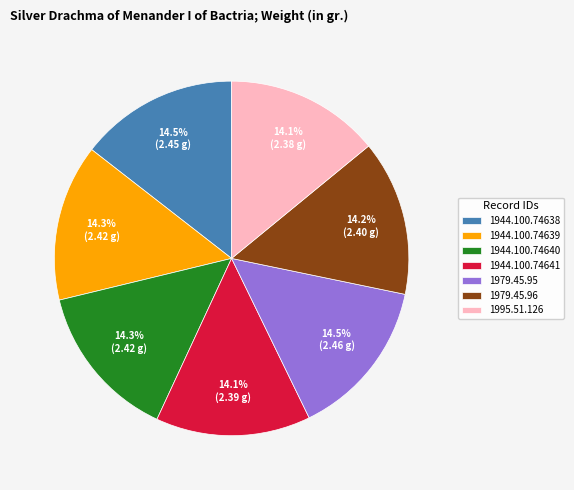

How many slices are in this pie chart?

7